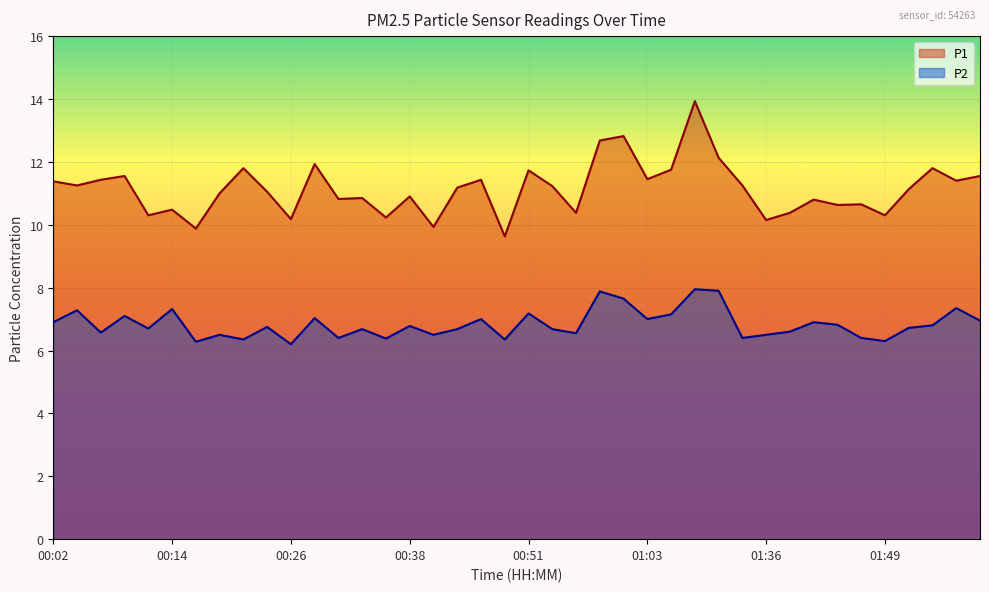

Read the P2 value at 00:16.

6.3